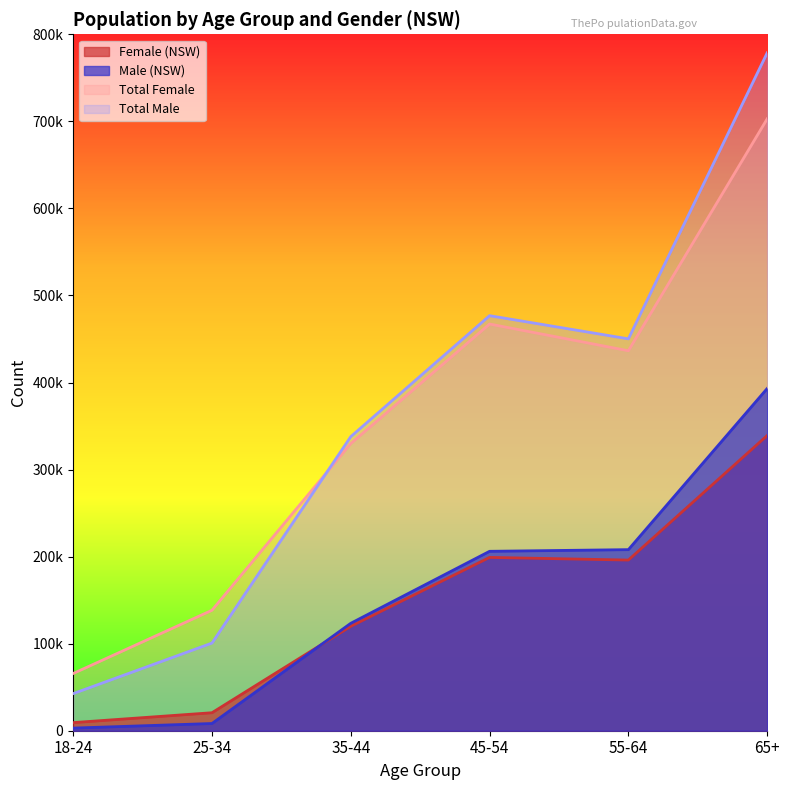

List the labels in order of Male value, smallest first.

18-24, 25-34, 35-44, 45-54, 55-64, 65+